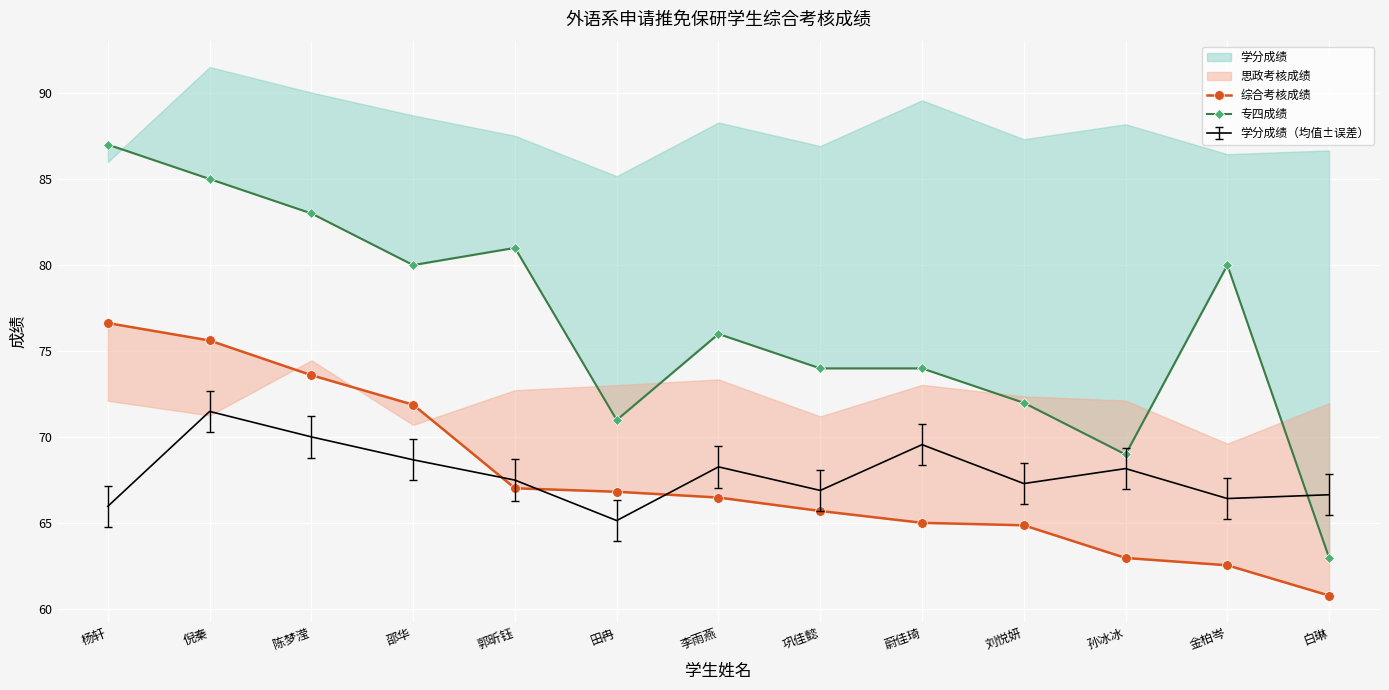

What position from the right is 郭昕钰?

9